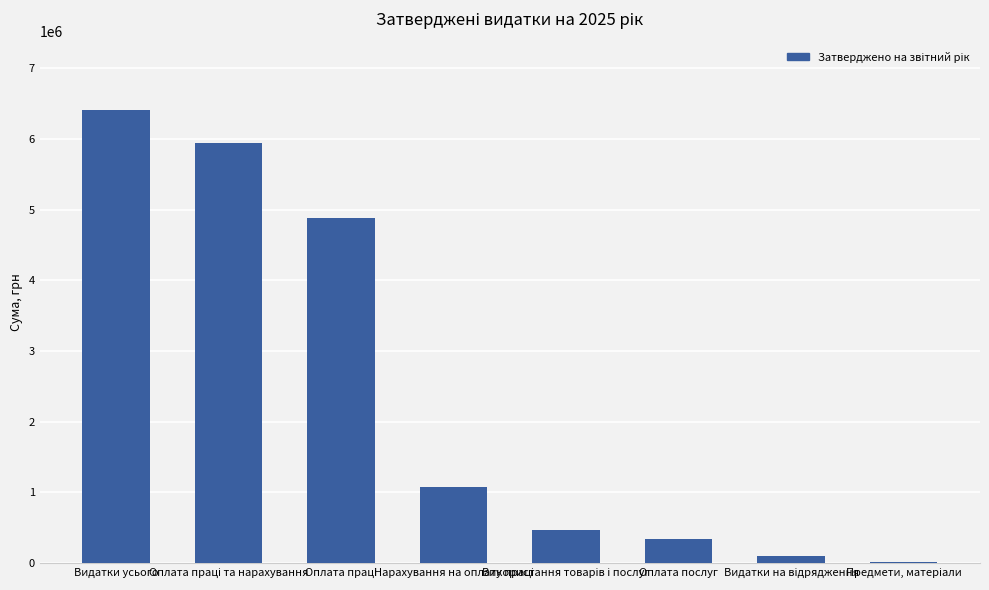

Reading left to right, transcribe all the data shown in this chart.

6413773	5947063	4874638	1072425	466710	344070	104640	18000